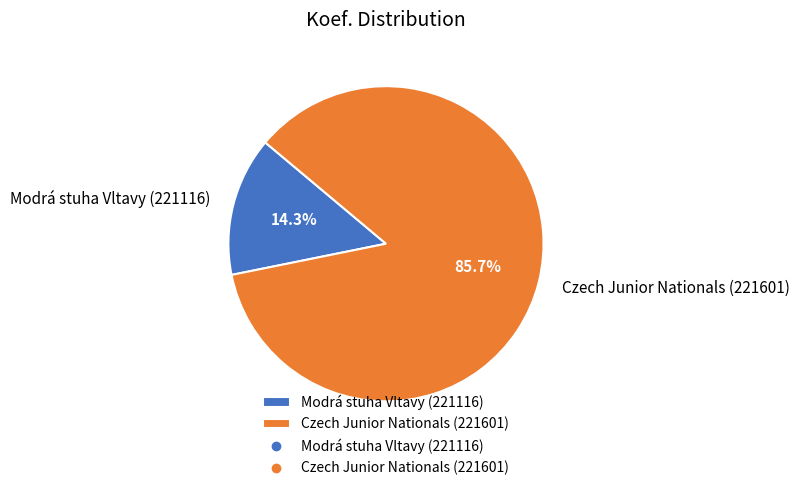

Which category has the biggest portion of the pie?

Czech Junior Nationals (221601)